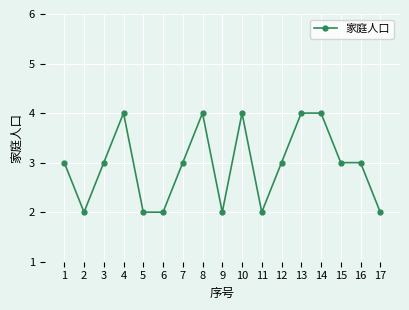

What is the greatest value displayed?

4